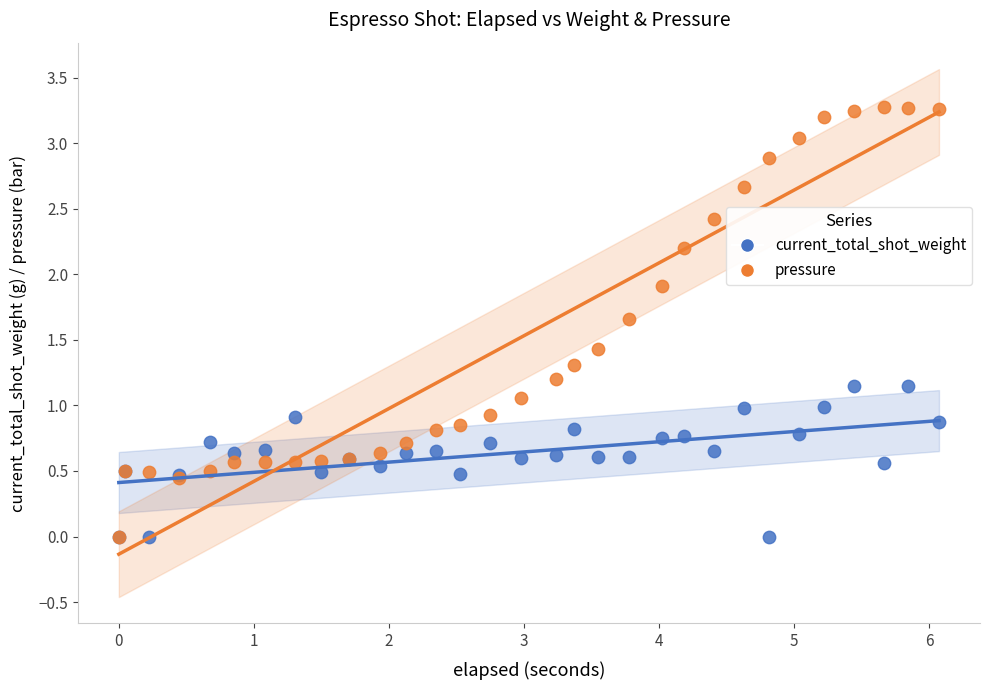

What are all the series names shown in the legend?

current_total_shot_weight, pressure